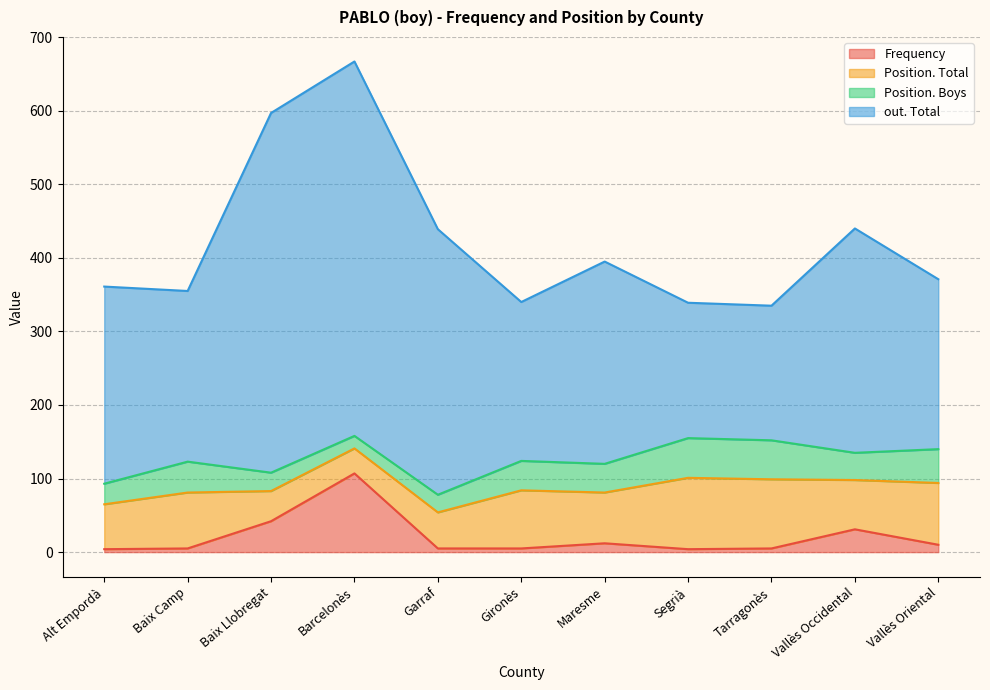

Which series has the widest spread of values?

out. Total